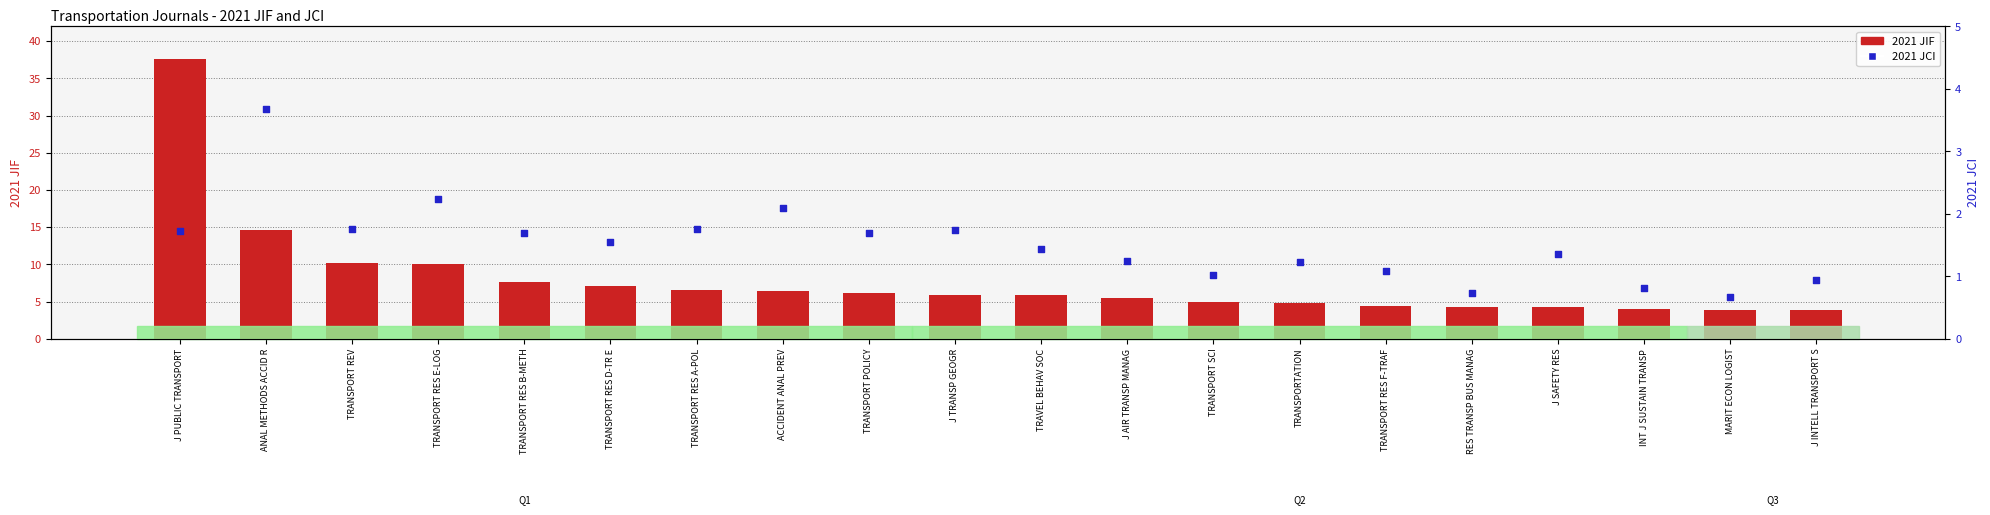

Which series has the largest total across all categories?

2021 JIF